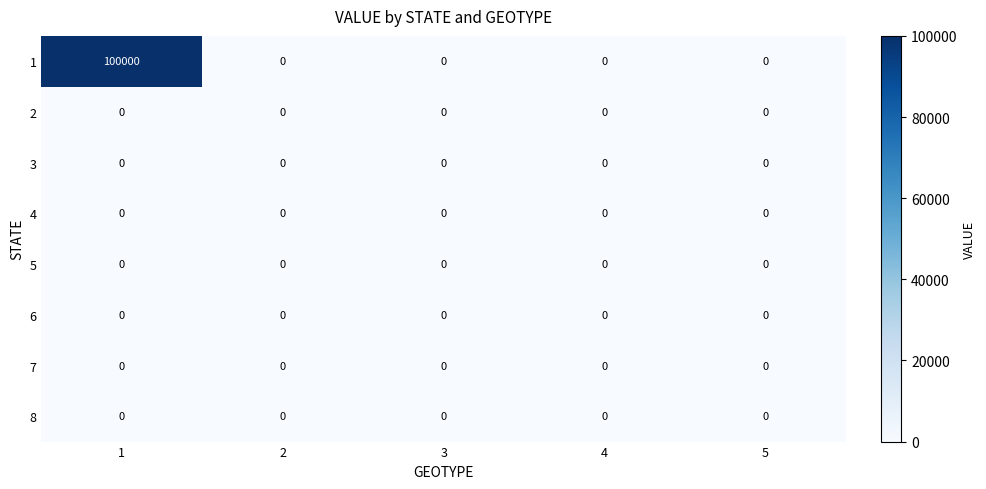

The 8 series shows 0 at 1. True or false?

True